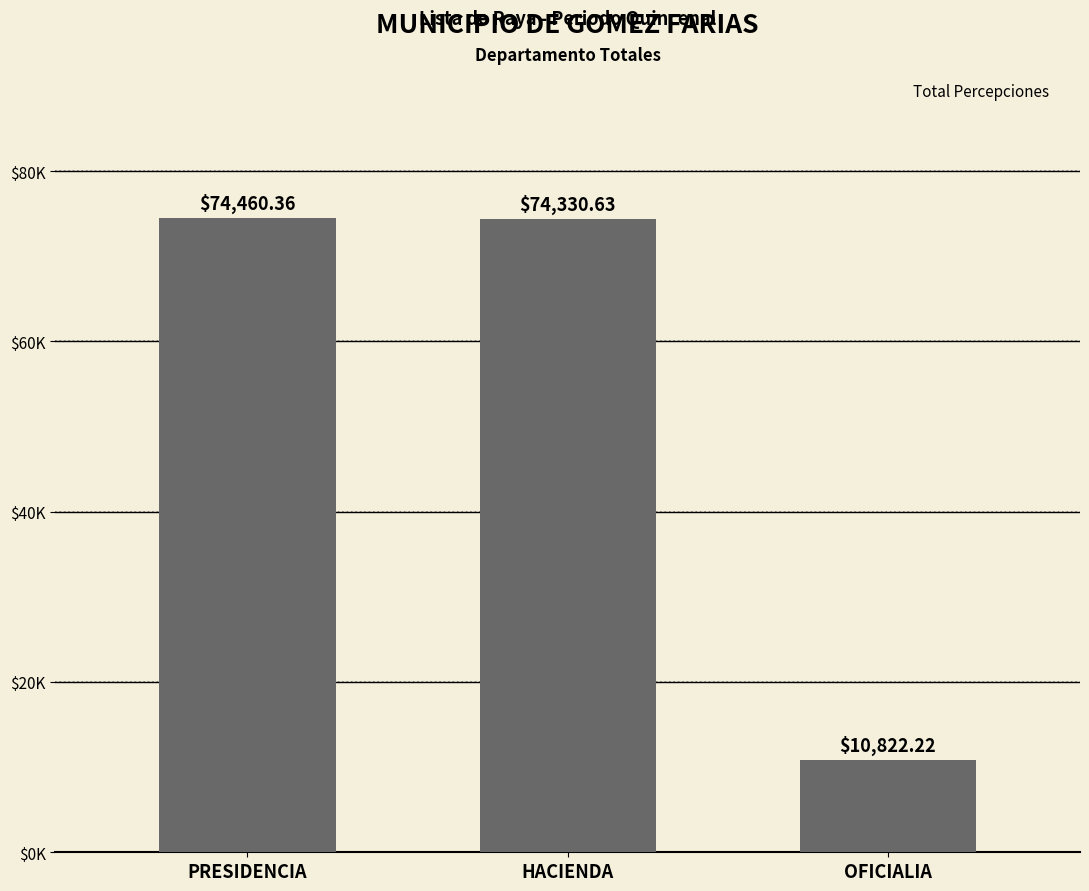

Are the bars horizontal?

No